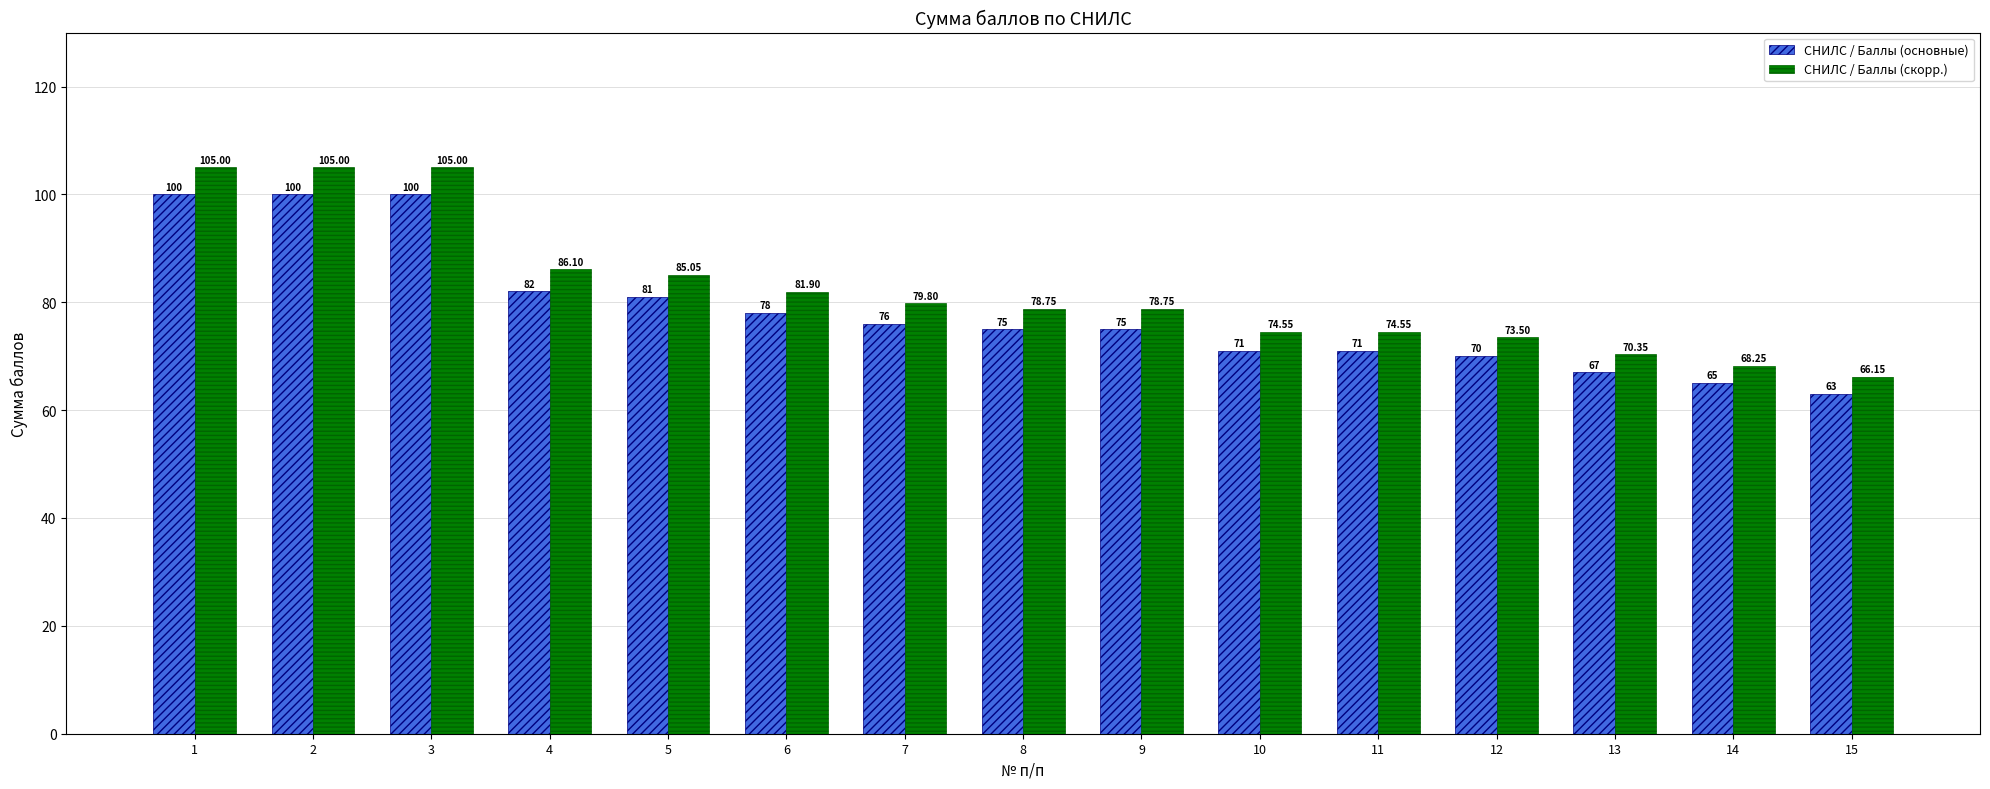

What is the highest value of the СНИЛС / Баллы (основные) series?

100.0